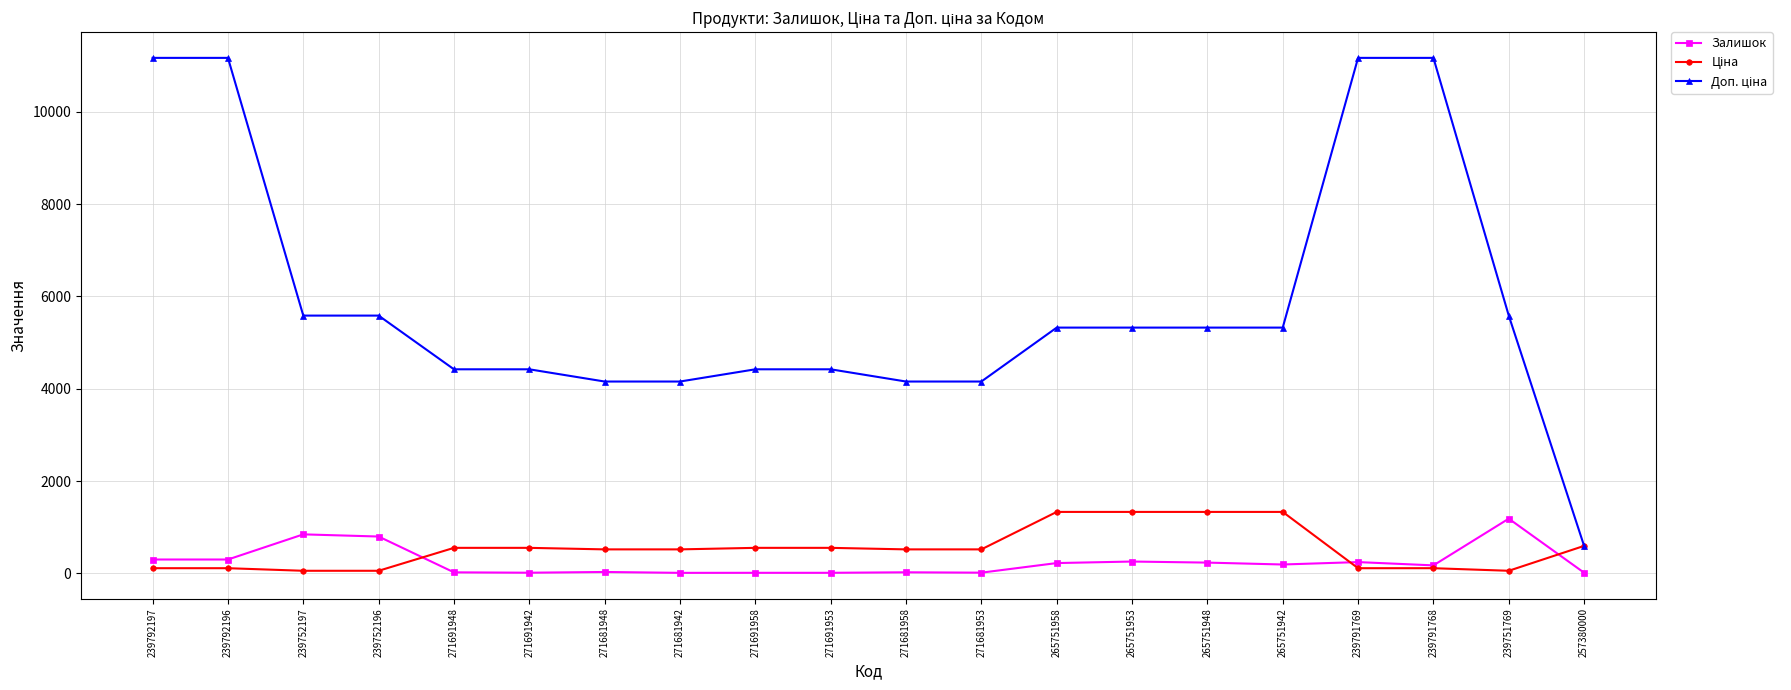

What is the total value across all series at 271681953?

4690.9